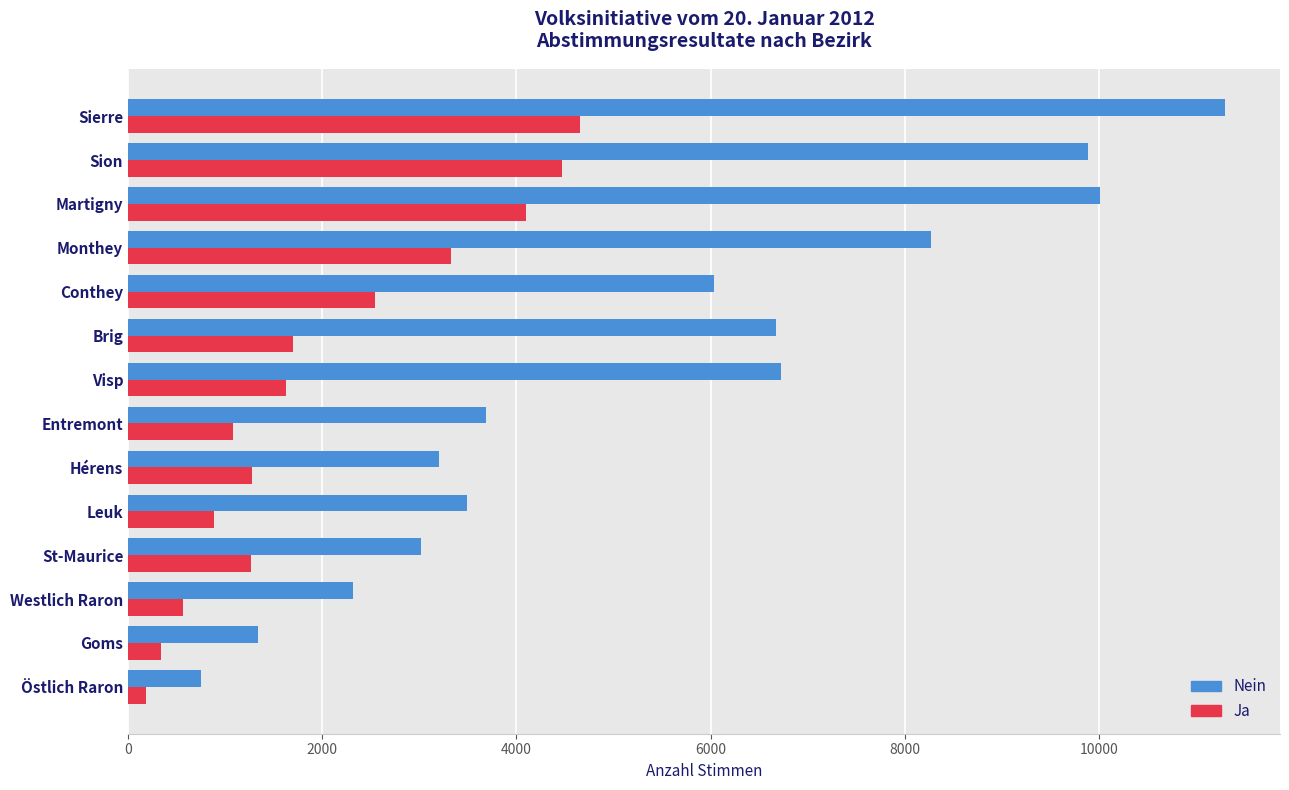

Rank the series by their average value, from highest to lowest.

Nein, Ja